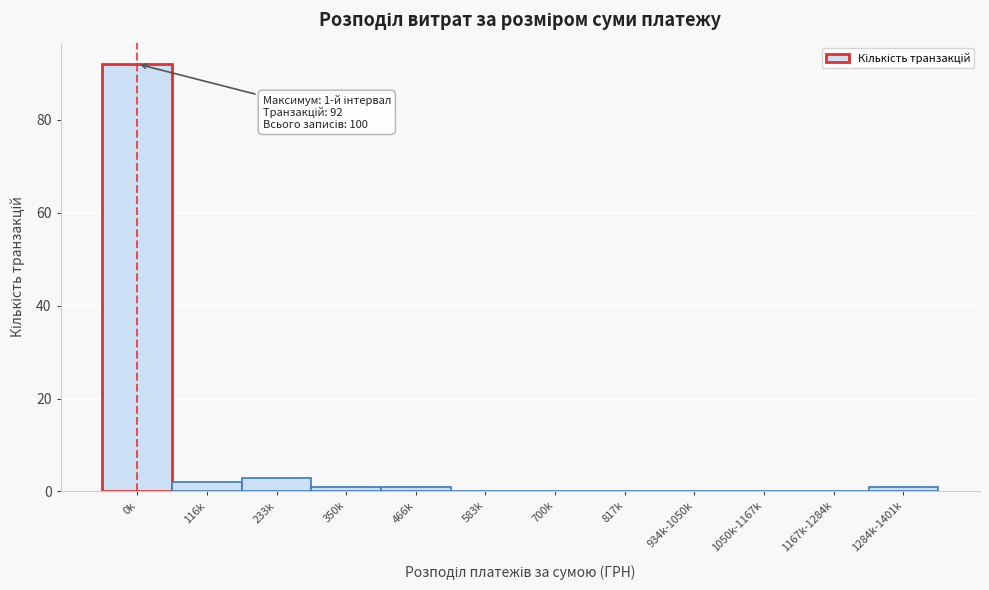

Reading left to right, list all the values displayed in this chart.

0k=92	116k=2	233k=3	350k=1	466k=1	583k=0	700k=0	817k=0	934k-1050k=0	1050k-1167k=0	1167k-1284k=0	1284k-1401k=1